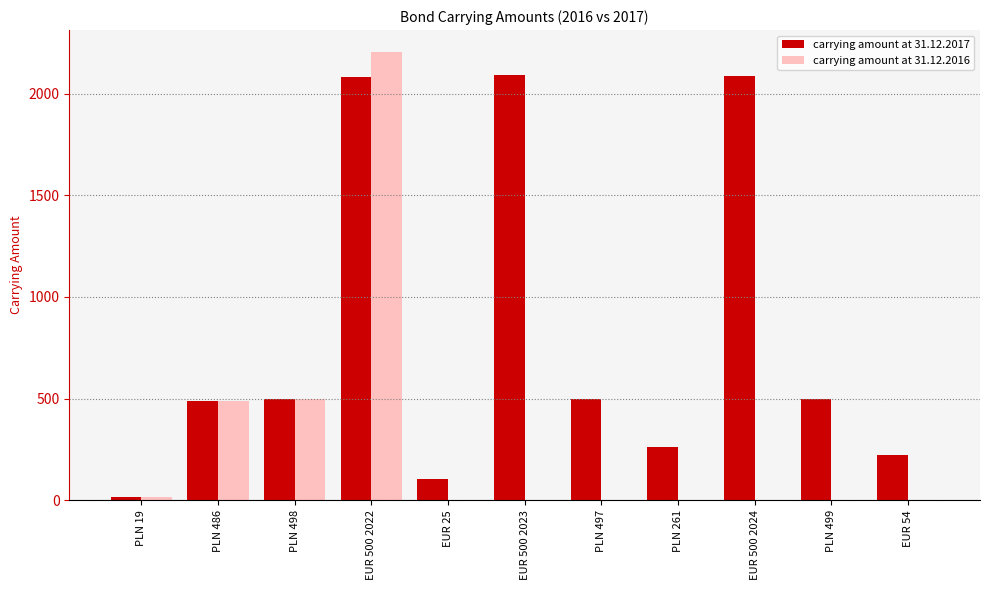

Between PLN 261 and PLN 499, which series saw the biggest shift?

carrying amount at 31.12.2017